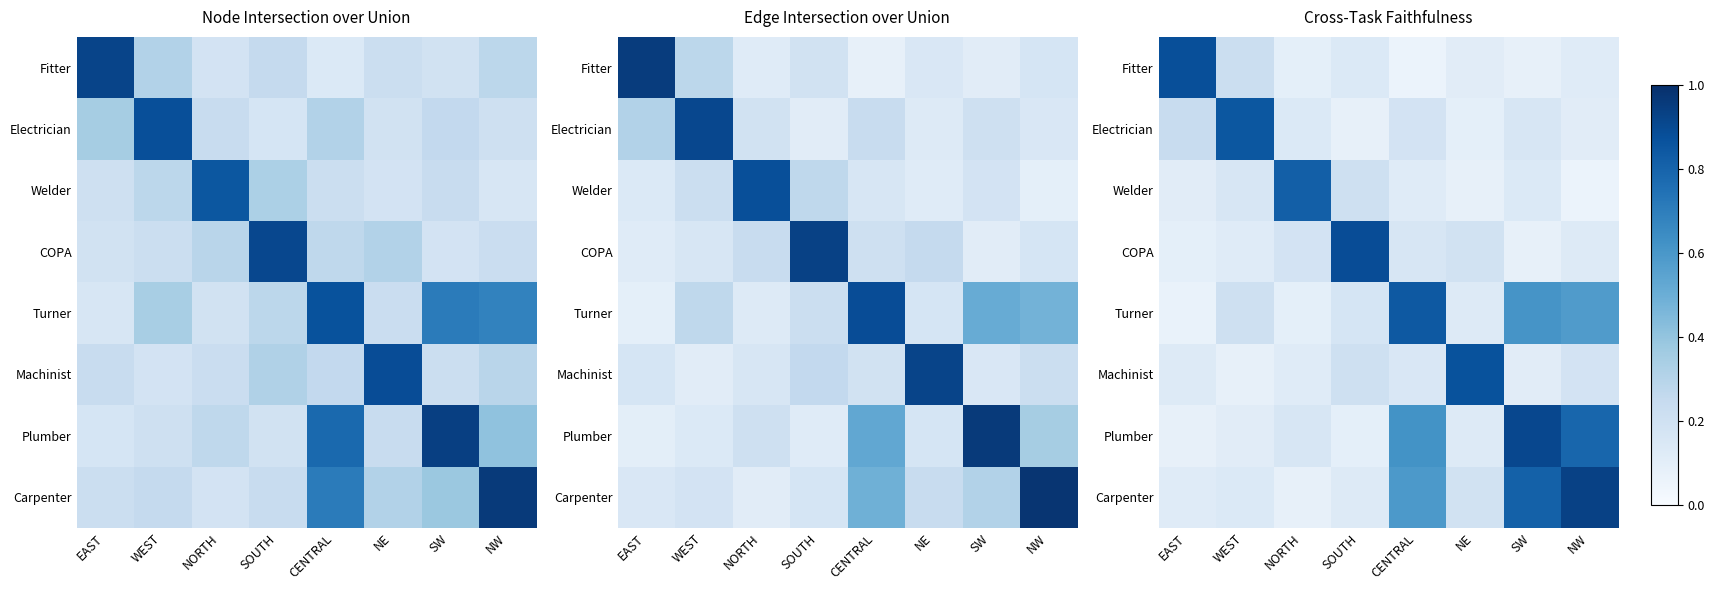

The value of COPA at SOUTH is 0.2. True or false?

False